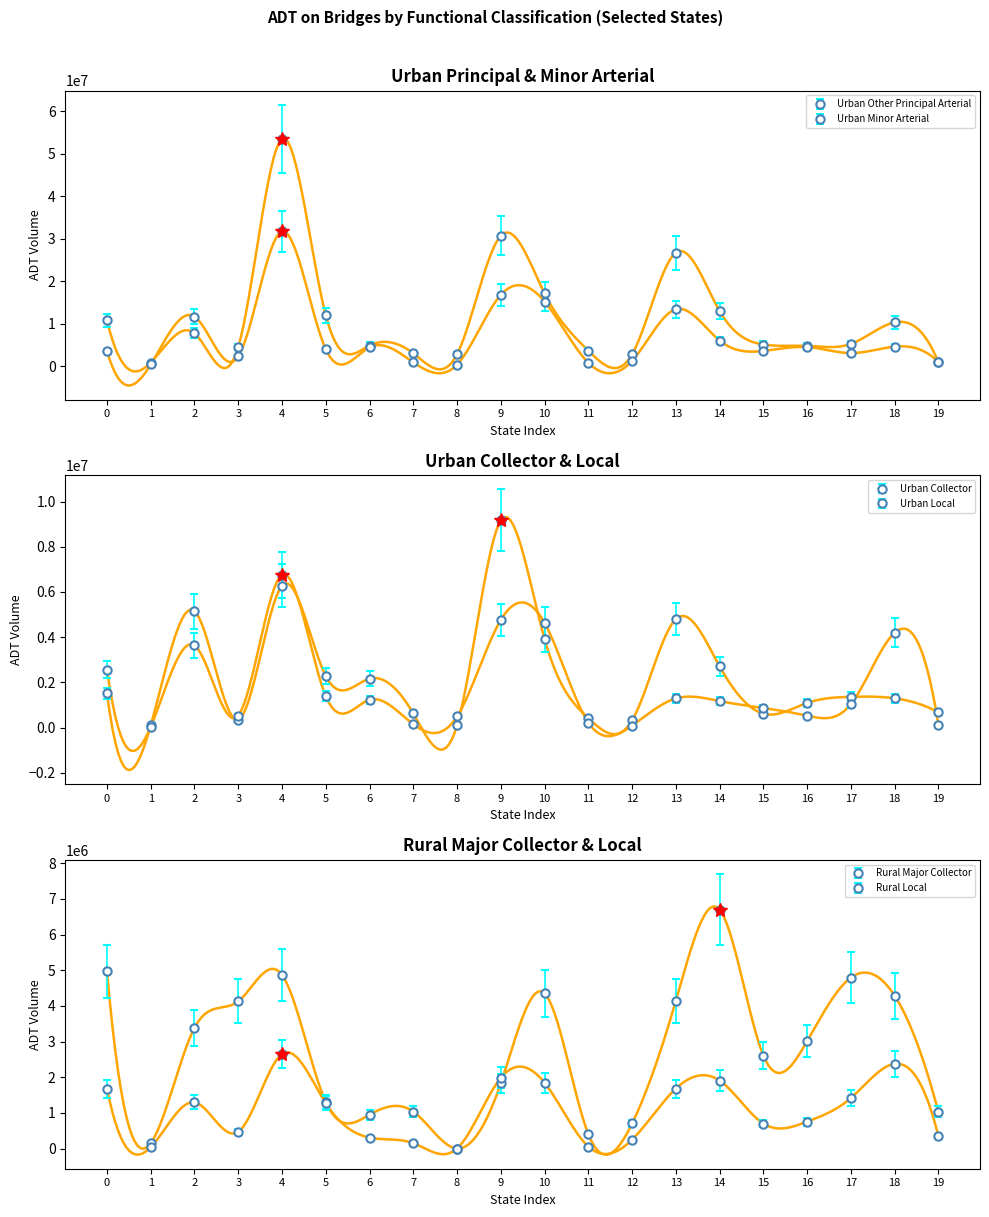

At how many categories does at least one series exceed 34212859?

1